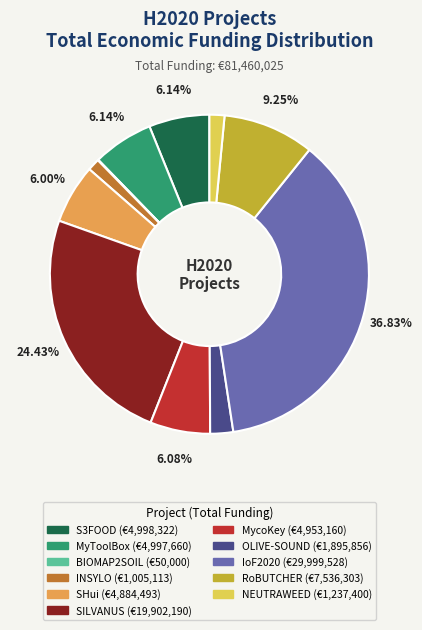

Approximately how many times larger is the value at RoBUTCHER compared to S3FOOD?

1.5